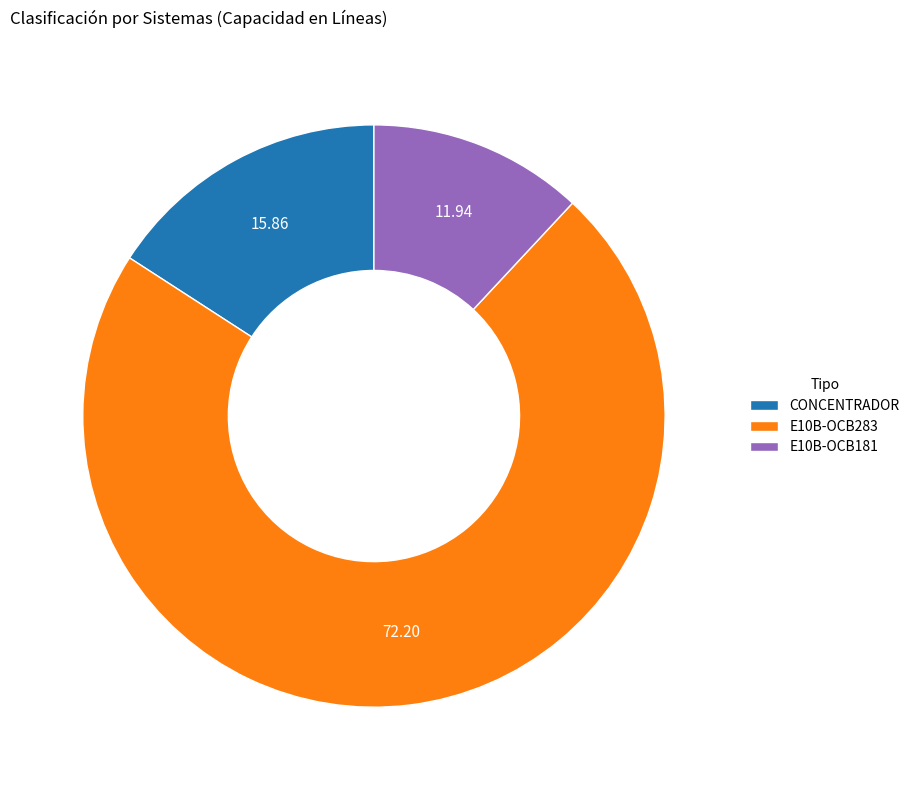

Does E10B-OCB283 represent more than half of the total?

Yes